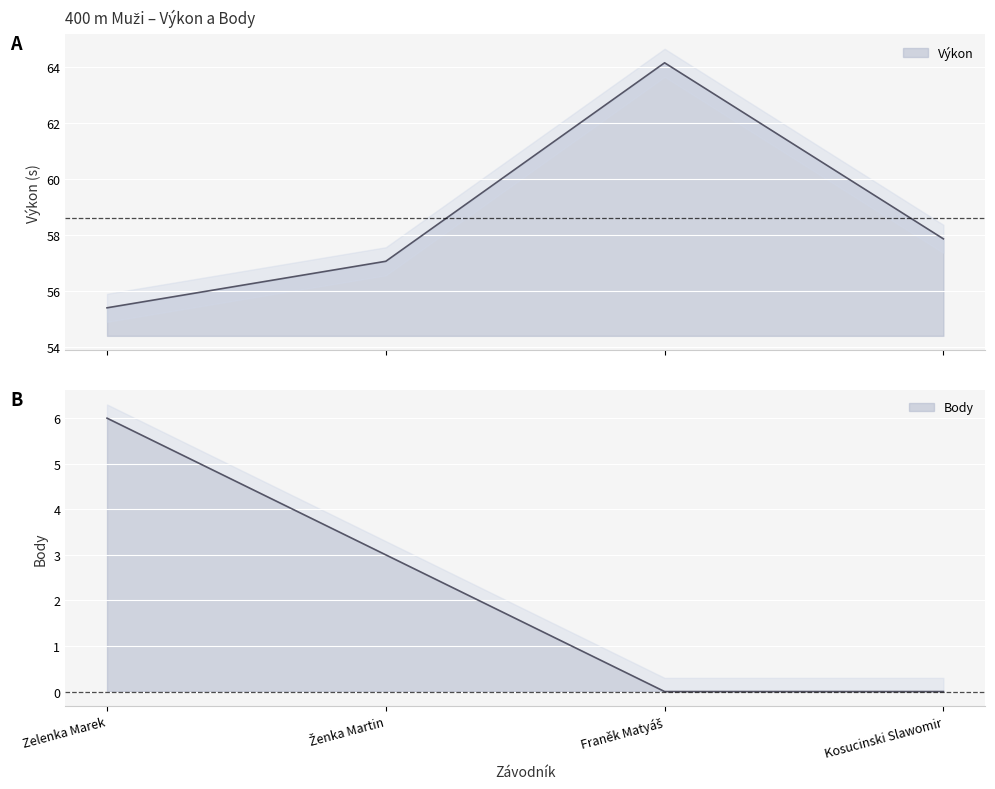

Does the chart display data point markers on the line(s)?

No